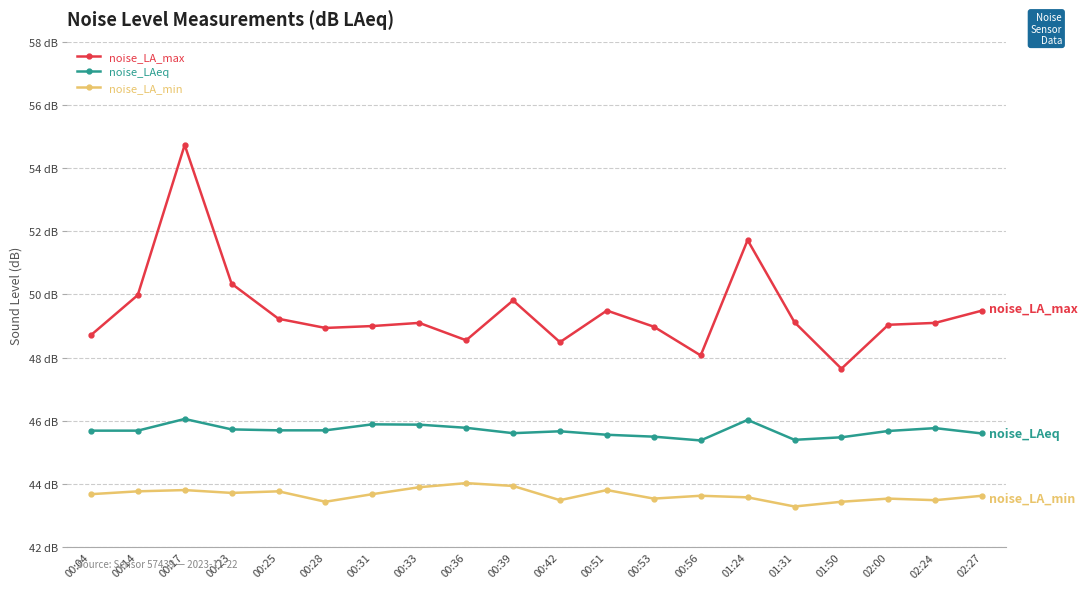

What are all the series names shown in the legend?

noise_LA_max, noise_LAeq, noise_LA_min